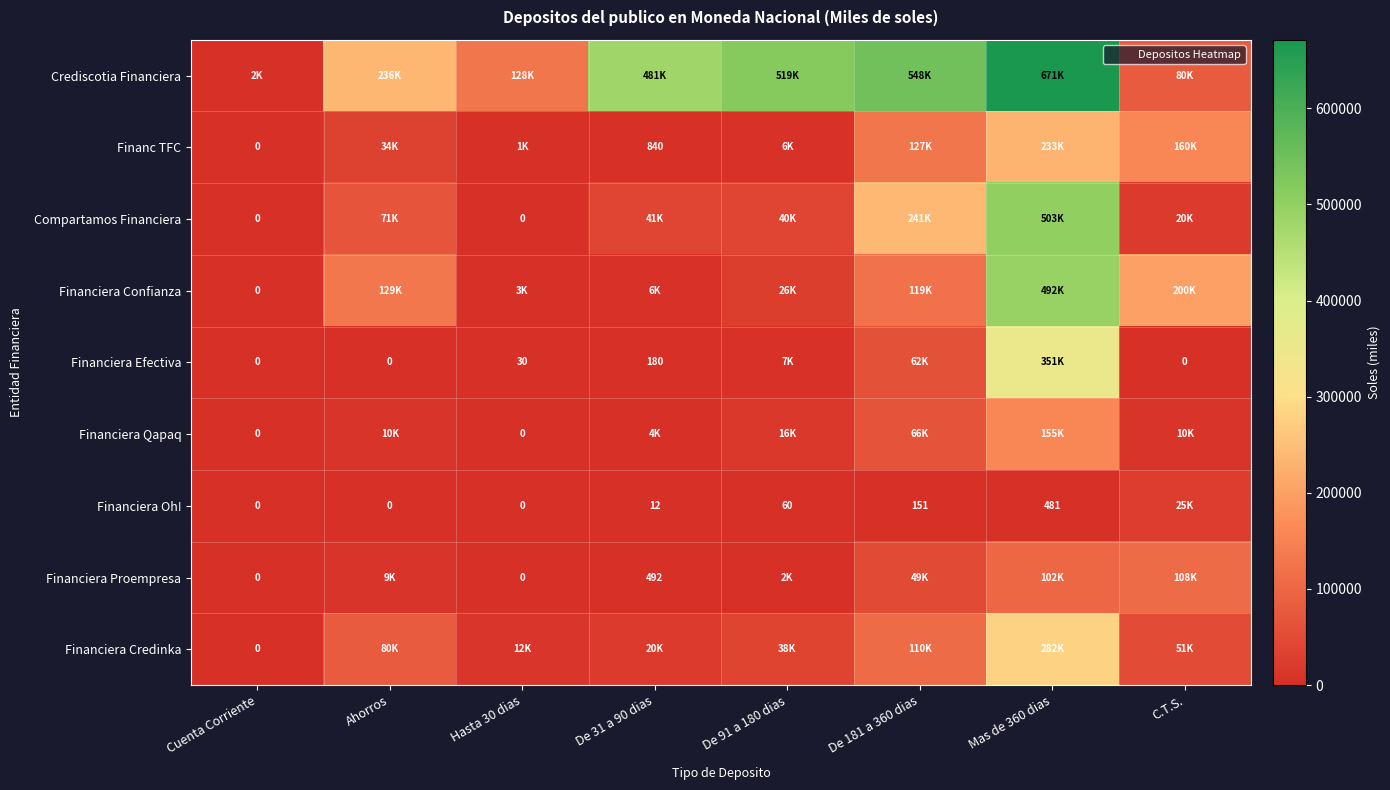

Which category has the highest value across all series?

Mas de 360 dias